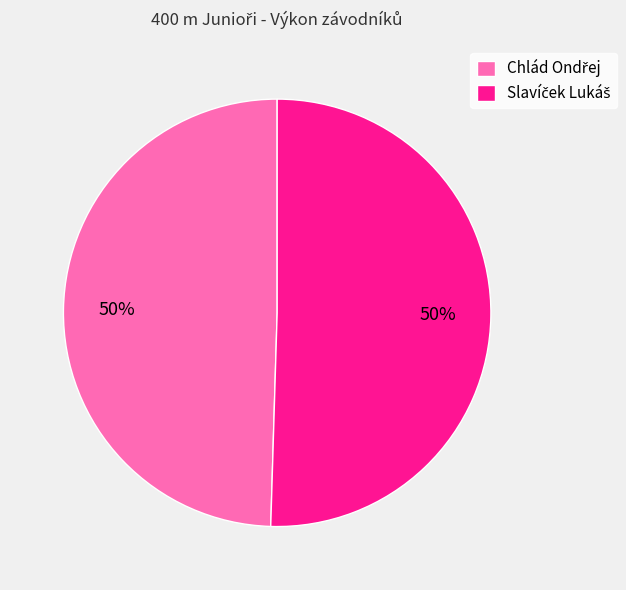

To the nearest percent, what is the average slice percentage?

50%